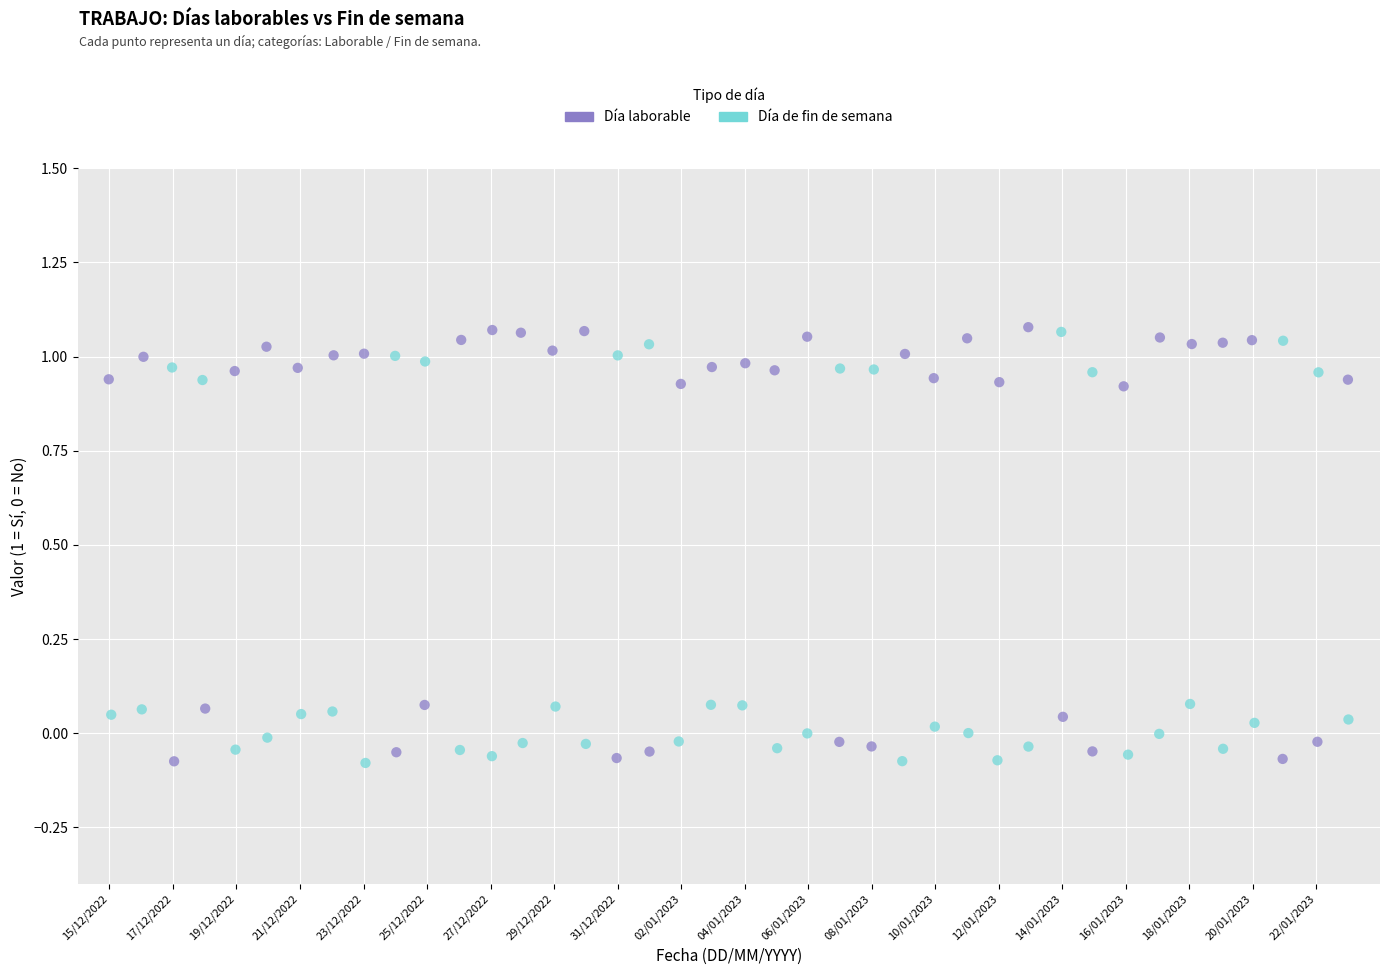

What are all the series names shown in the legend?

Día laborable, Día de fin de semana